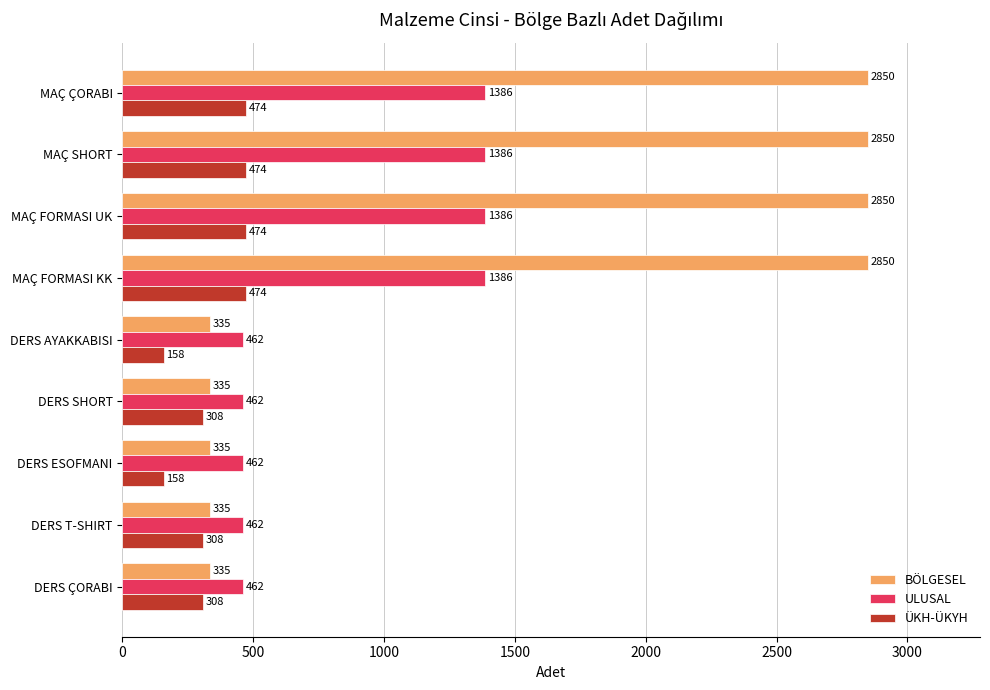

Which series has the largest total across all categories?

BÖLGESEL